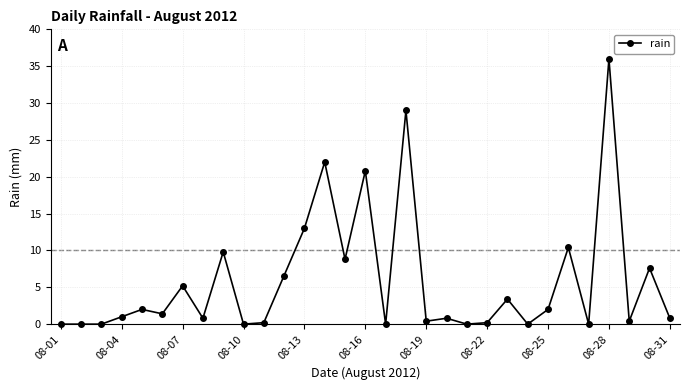

What is the difference between the maximum and second lowest values?

36.0